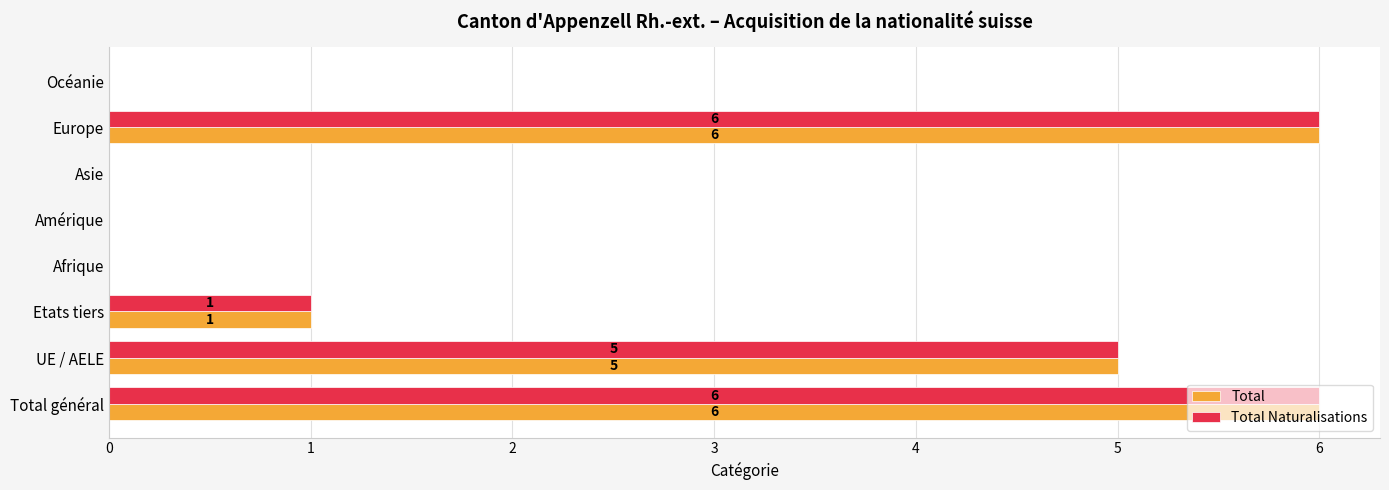

What is the highest value of the Total Naturalisations series?

6